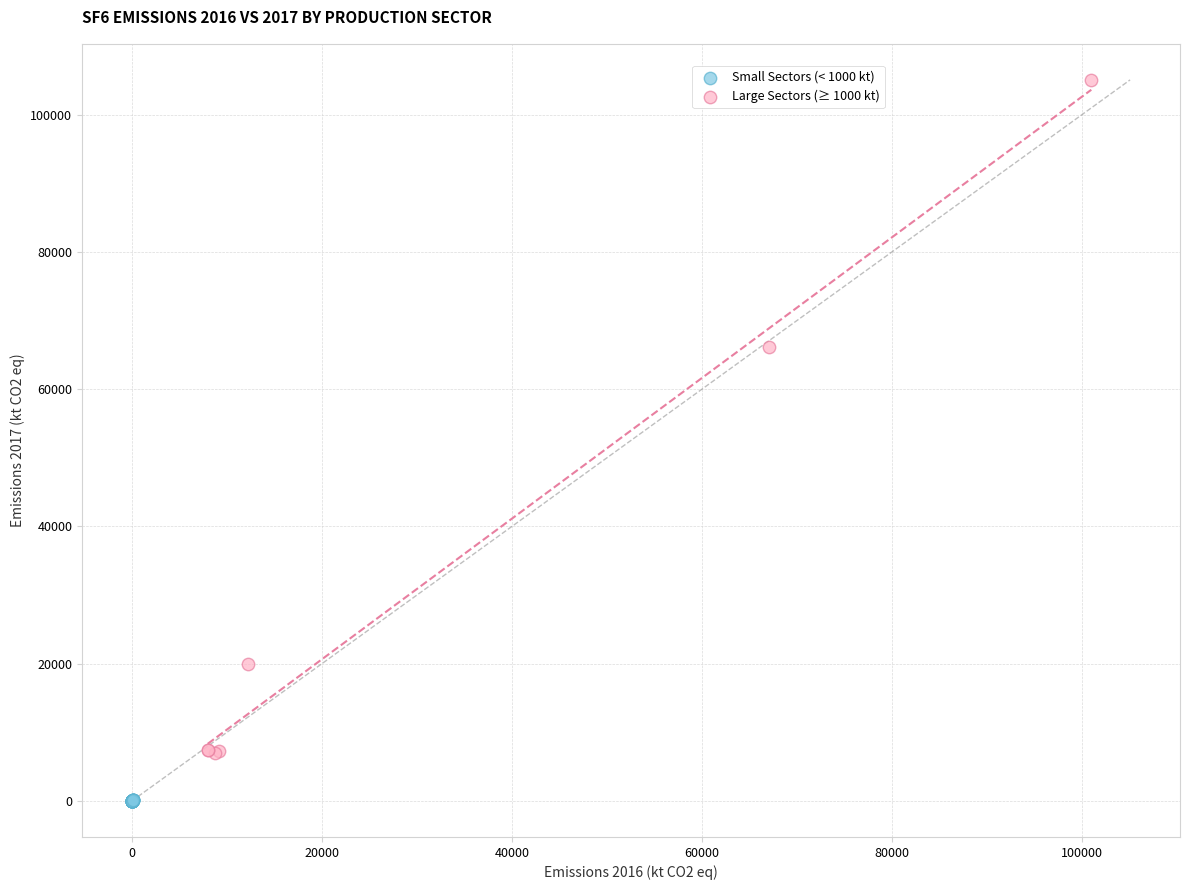

Which series reaches the minimum Y coordinate?

Small Sectors (< 1000 kt)